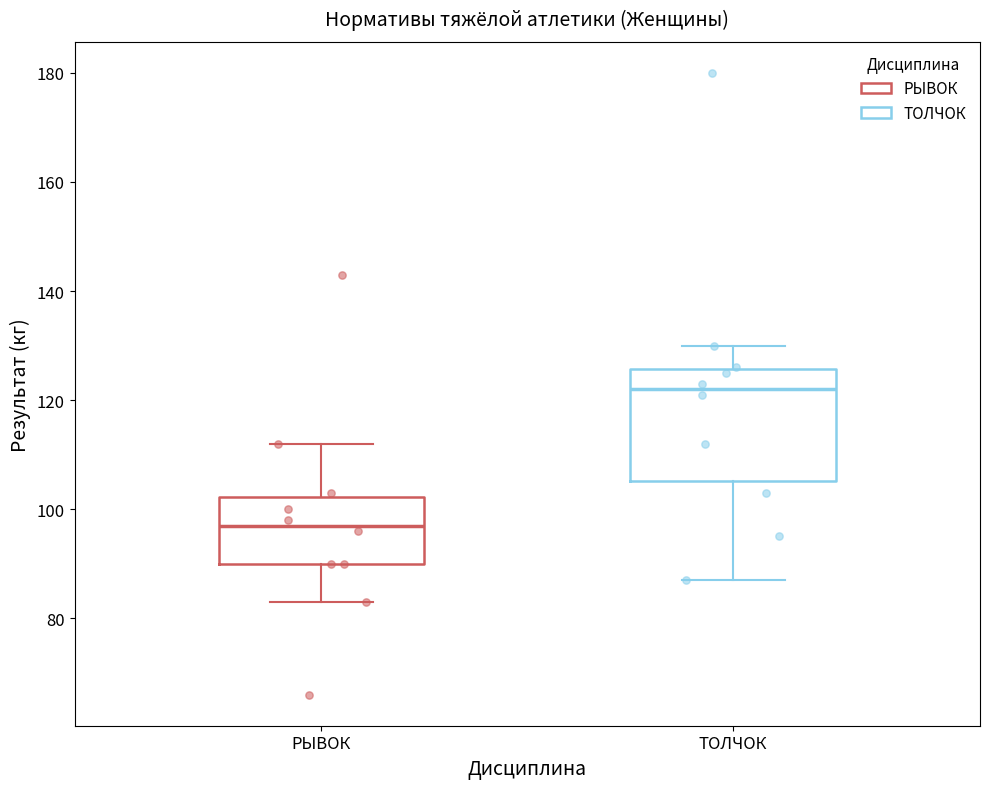

Where is the upper edge of the box for ТОЛЧОК on the y-axis? The values are not printed on the chart, so give them approximately, as read against the axis.

126